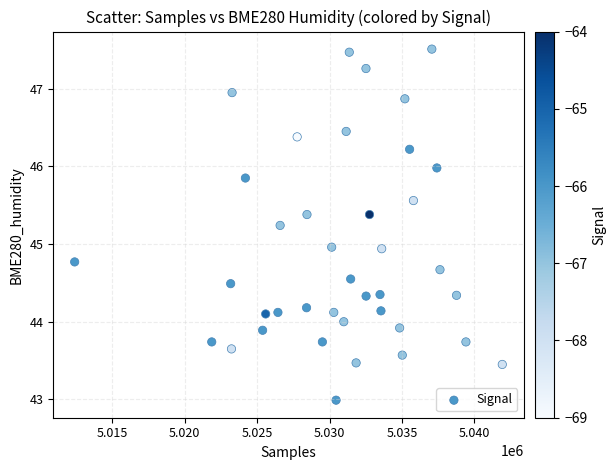

What is the range of X values (max minus min)?

29511.0